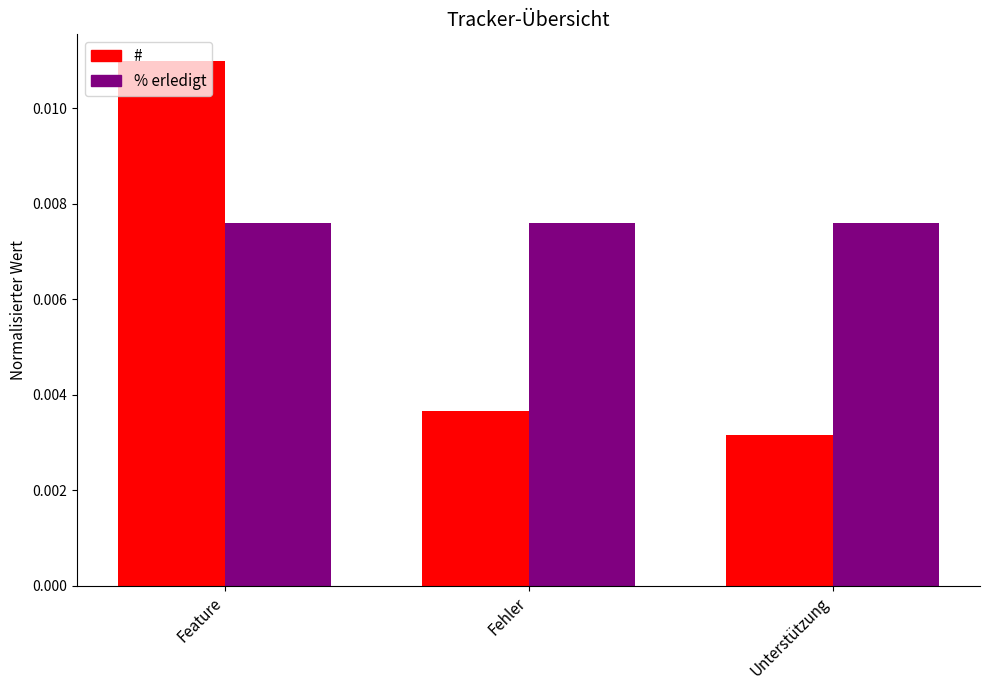

At which category does the chart reach its peak across all series?

Feature